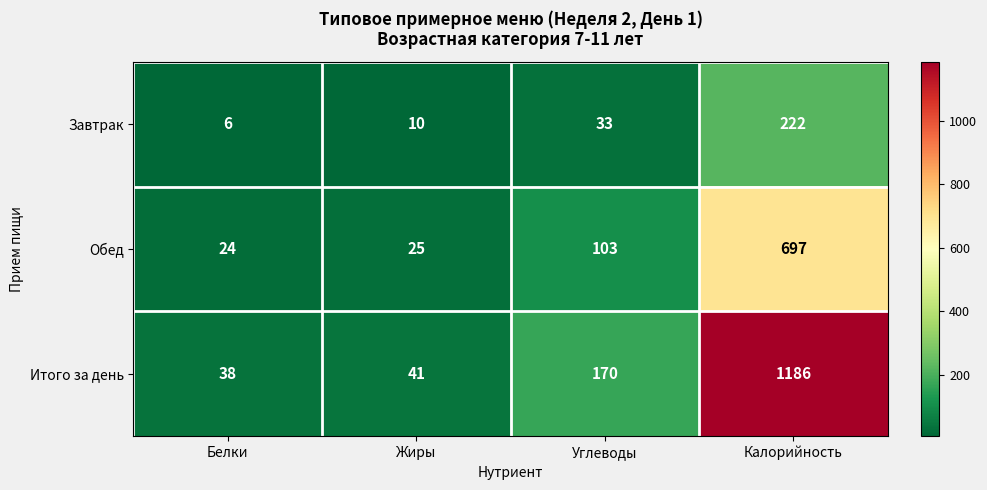

What is the spread (max minus min) of values at Жиры?

31